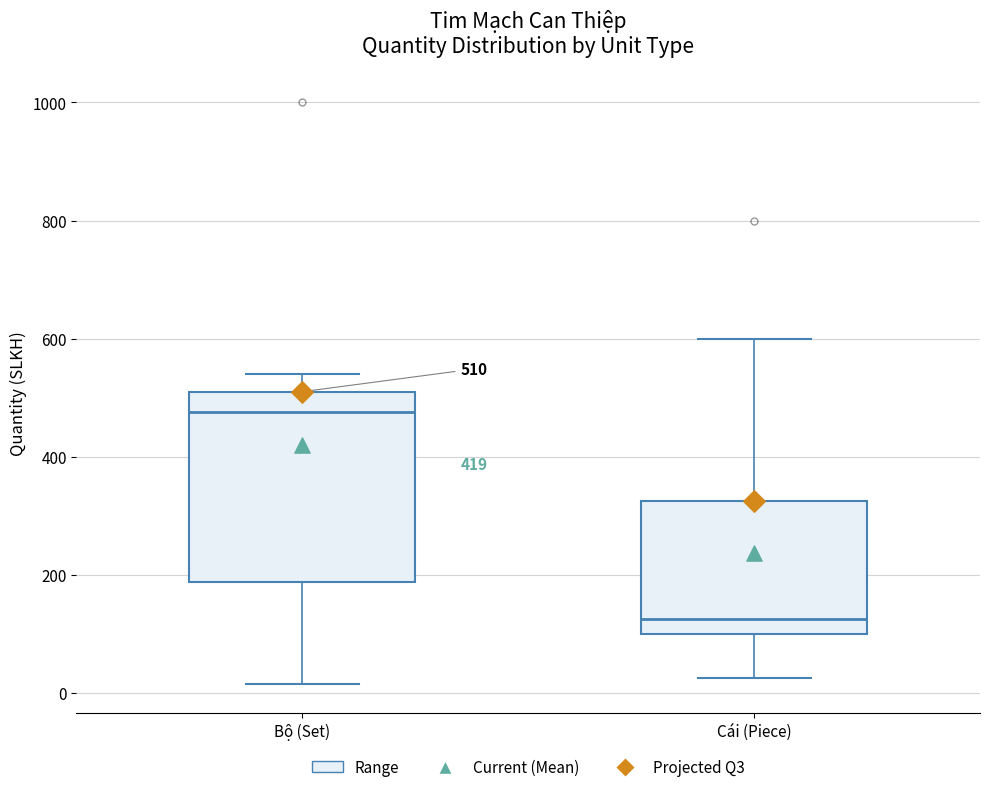

Which box's median line is the lowest?

Cái (Piece)